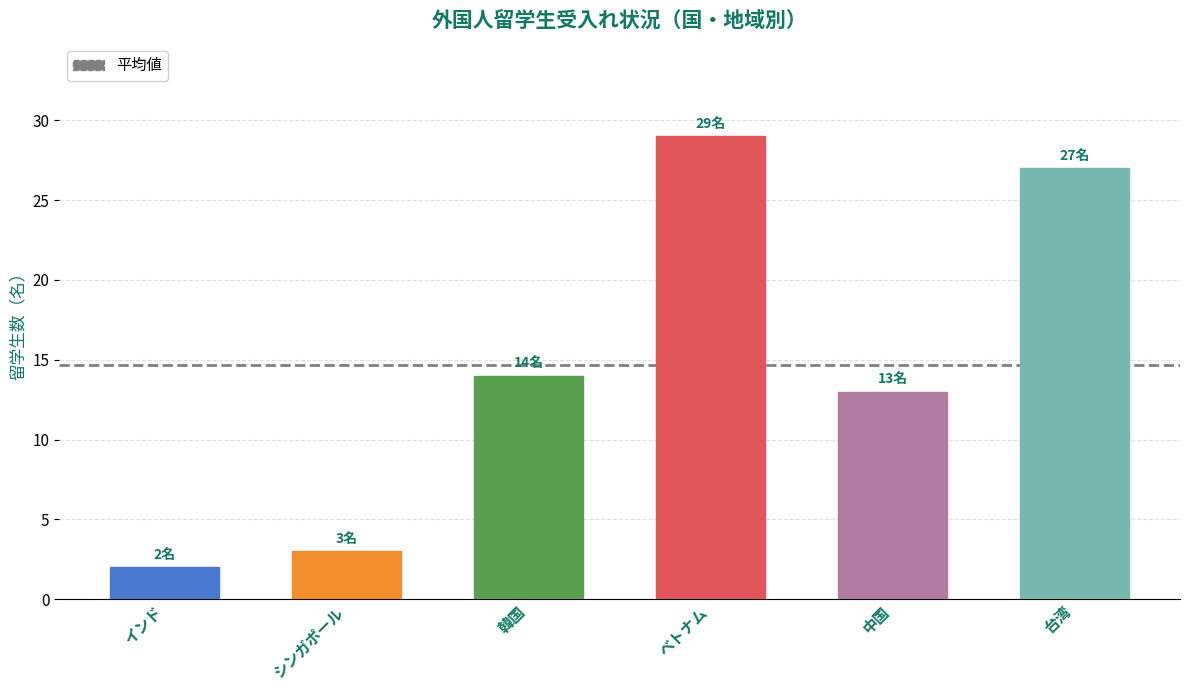

Reading right to left, list all the values displayed in this chart.

台湾=27	中国=13	ベトナム=29	韓国=14	シンガポール=3	インド=2